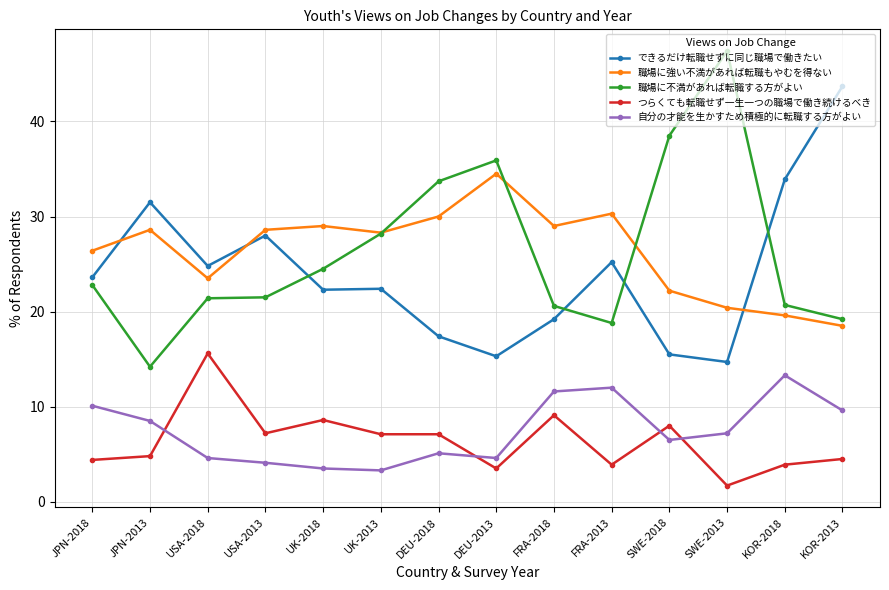

True or false: できるだけ転職せずに同じ職場で働きたい and 自分の才能を生かすため積極的に転職する方がよい cross at least once.

False